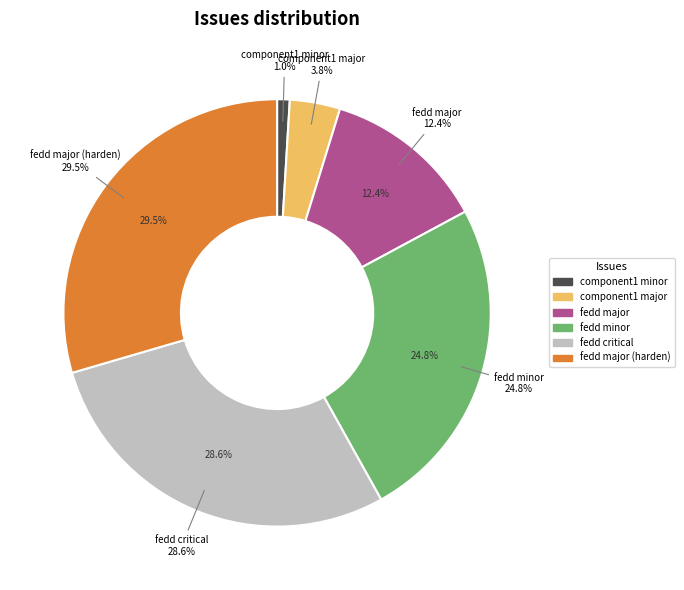

How many segments does this pie chart have?

6